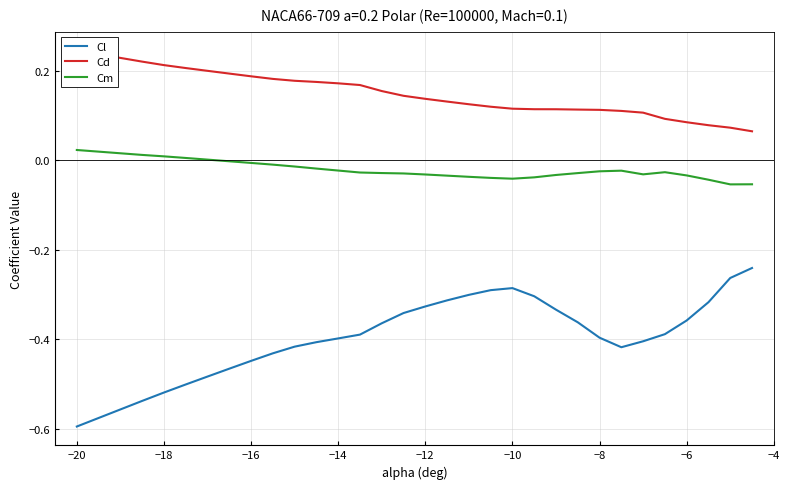

What are all the series names shown in the legend?

Cl, Cd, Cm